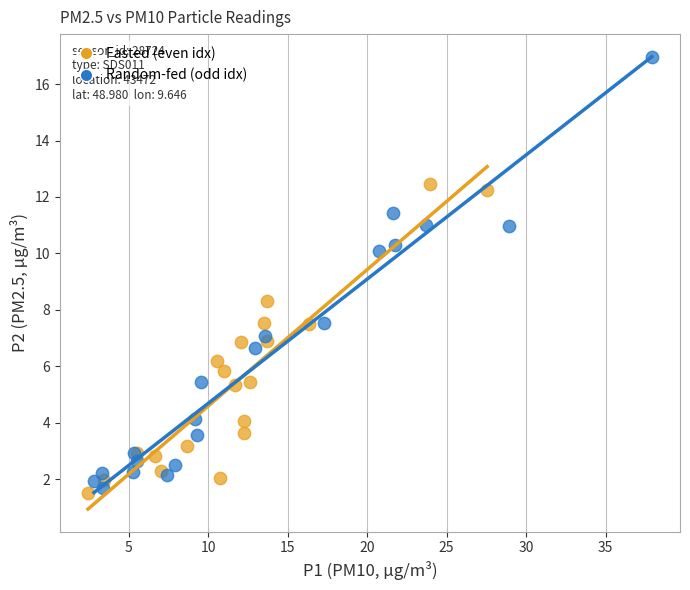

Which series has the largest Y range (max minus min)?

Random-fed (odd idx)